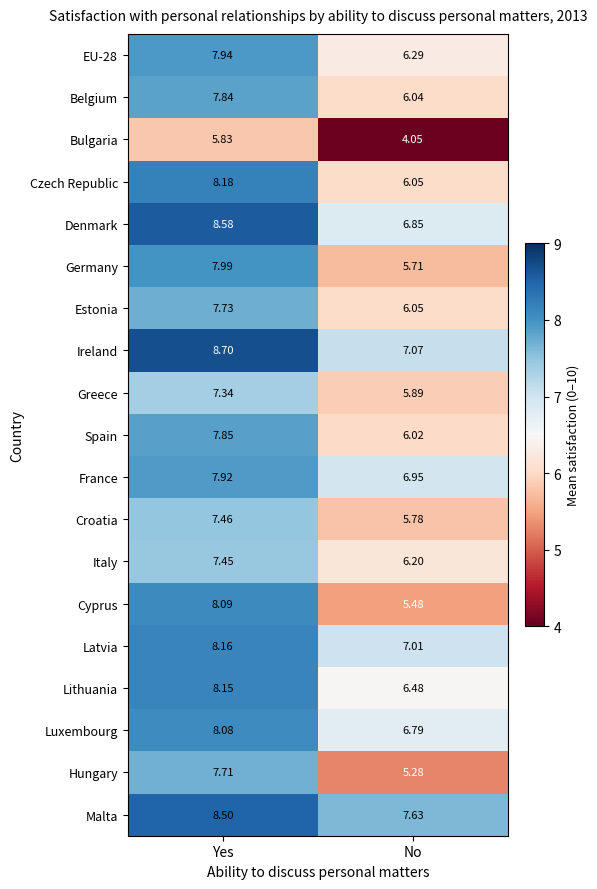

What is the difference between the highest and lowest values at No?

3.6